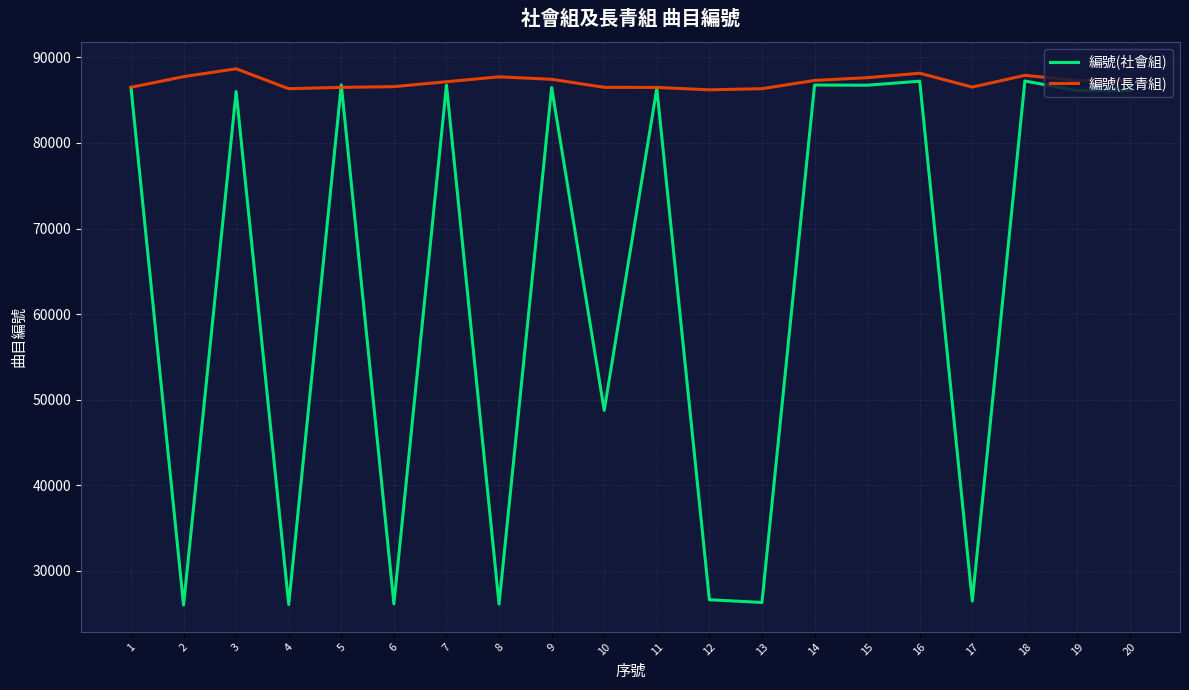

What is the total value across all series at 20?

173427